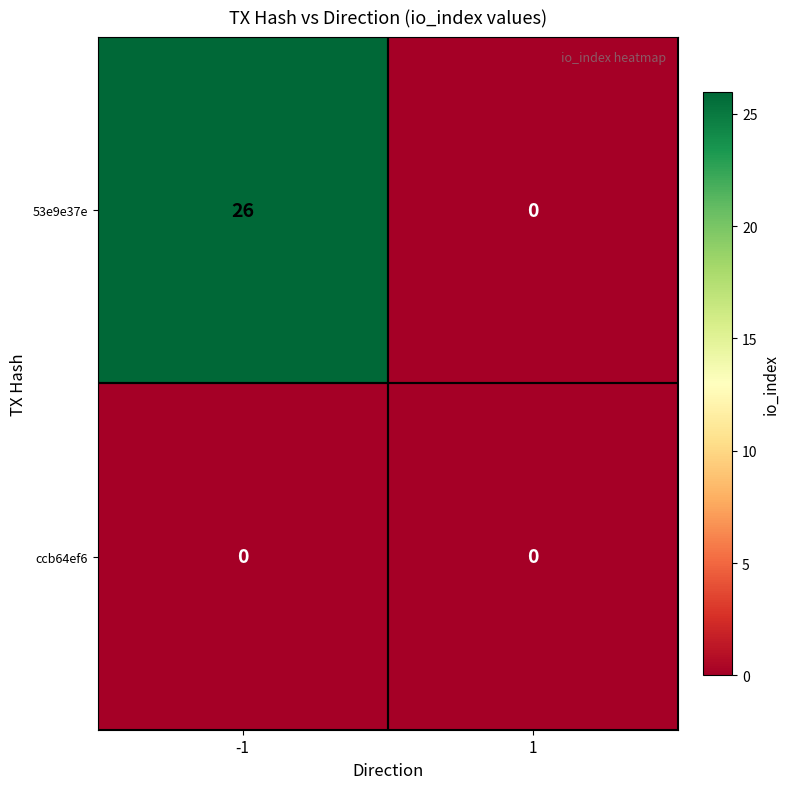

Which series changed the most between -1 and 1?

53e9e37e